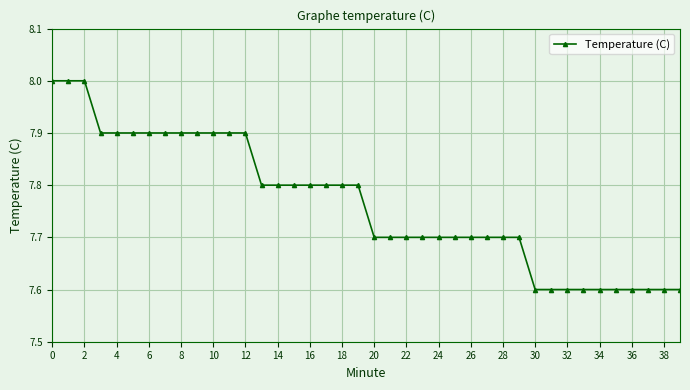

What is the sum of all values?

310.6